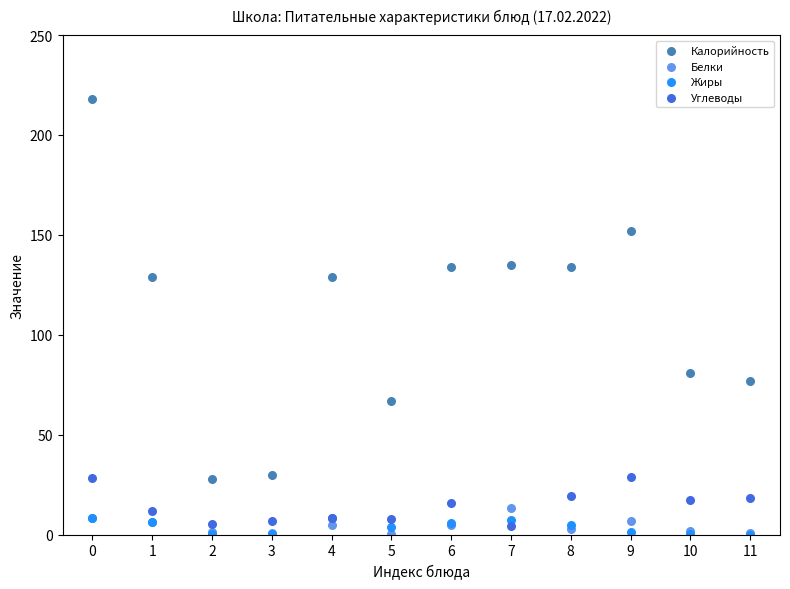

Which series has the widest spread of Y values?

Калорийность